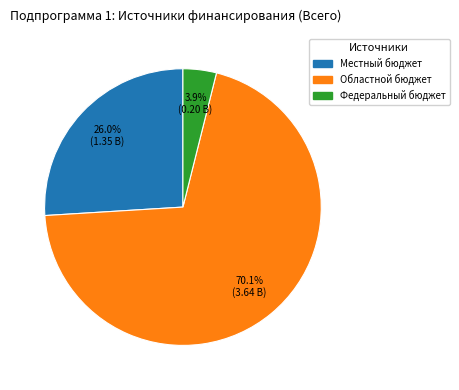

What percentage is the Федеральный бюджет slice, to the nearest percent?

4%